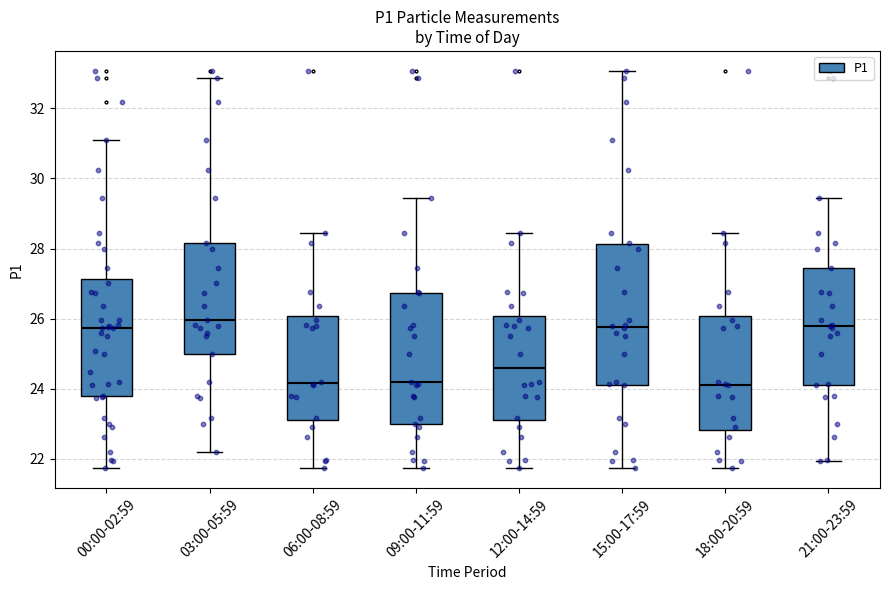

Which box is the tallest, from its lower edge to its upper edge?

15:00-17:59